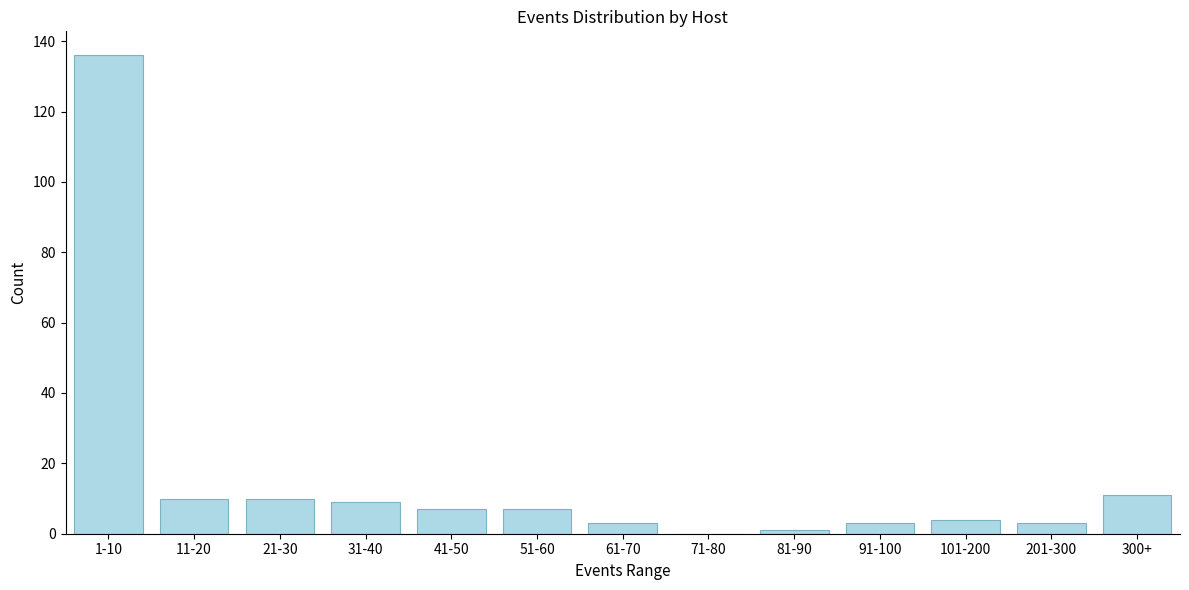

Reading left to right, extract all data points from this chart.

1-10=136	11-20=10	21-30=10	31-40=9	41-50=7	51-60=7	61-70=3	71-80=0	81-90=1	91-100=3	101-200=4	201-300=3	300+=11